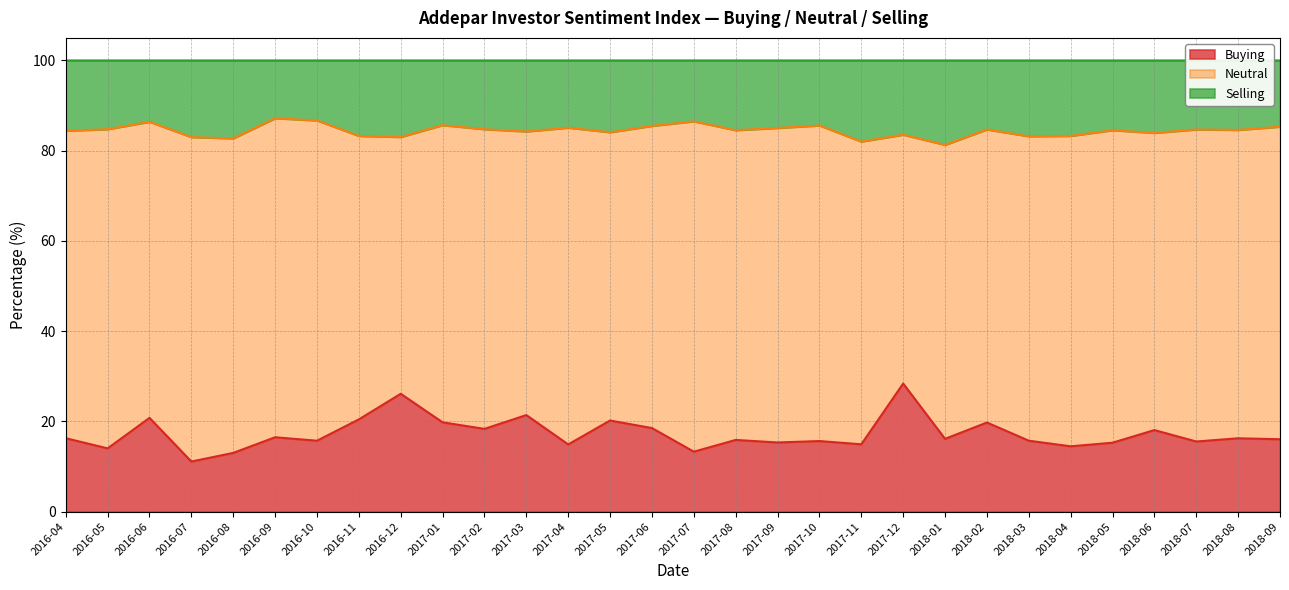

What is the label of the 18th point from the right?

2017-04